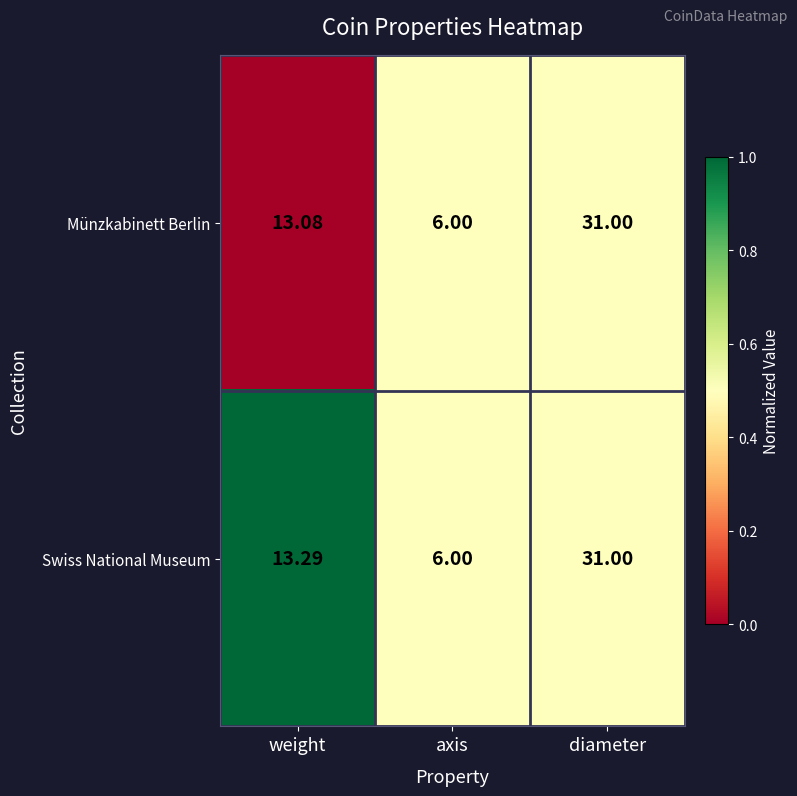

Where is Swiss National Museum nearest to the value 18?

weight